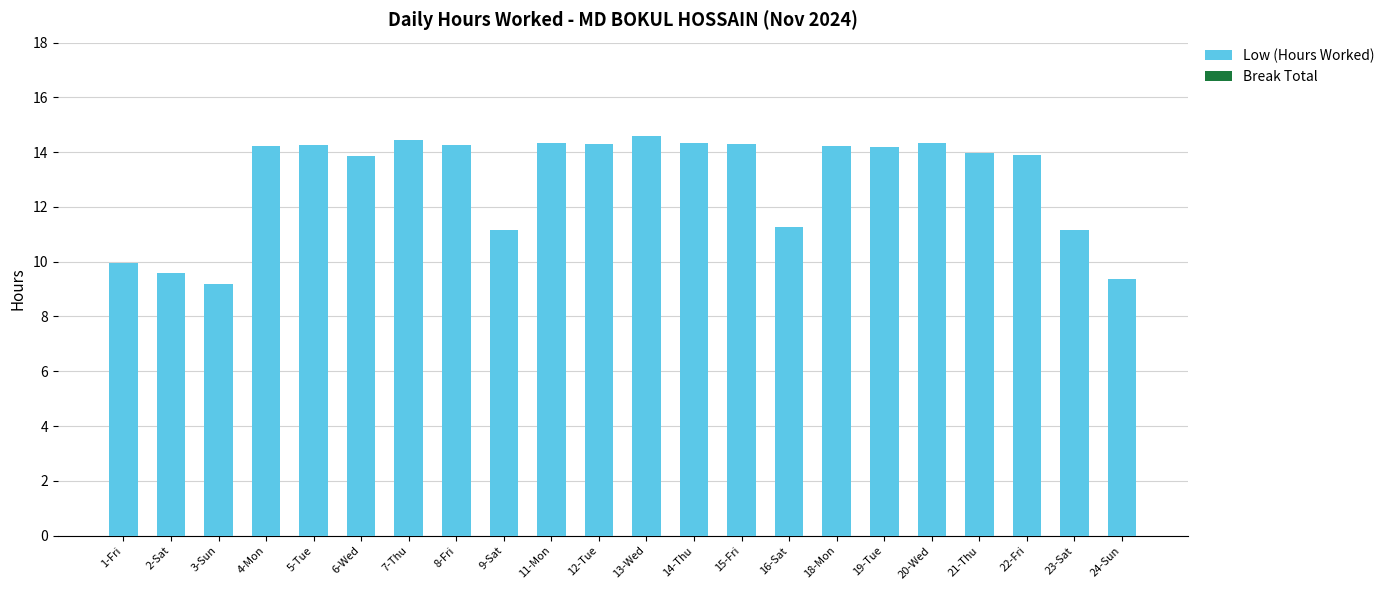

The value at 8-Fri is 19.4. True or false?

False